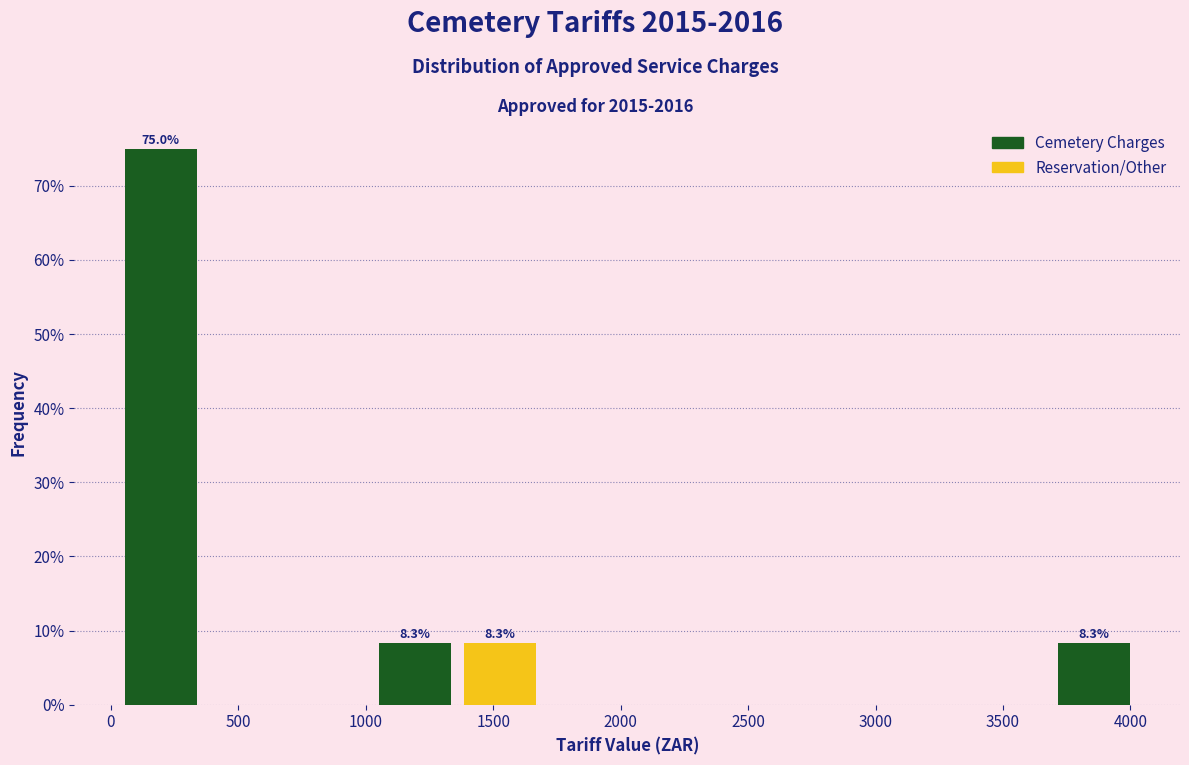

Over which range of the x-axis is the bar tallest?

50 to 350